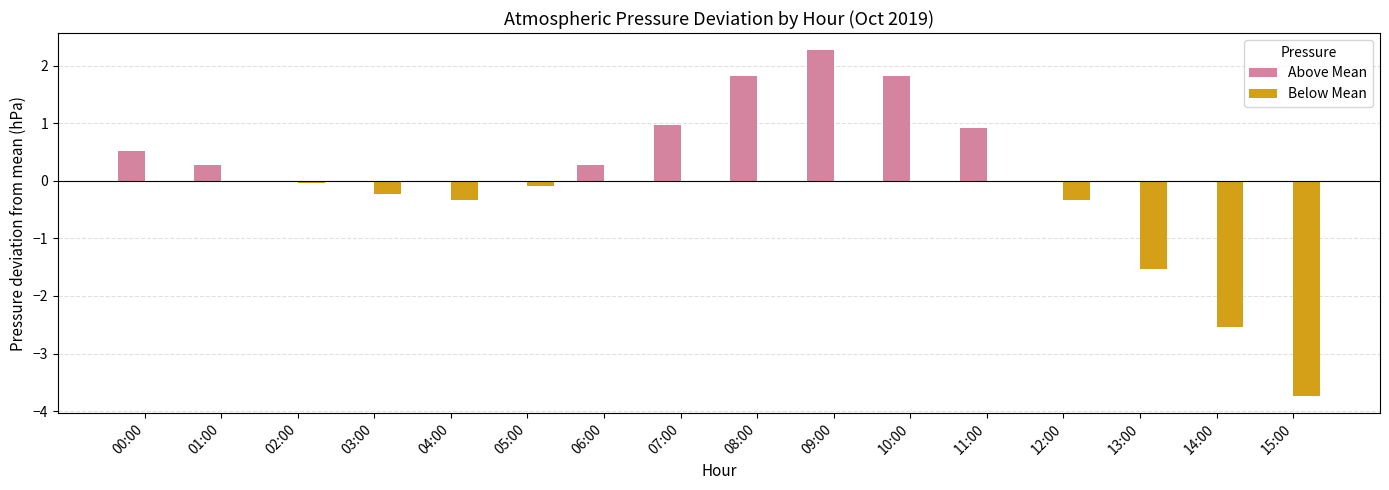

At which category is the sum across all series the highest?

09:00